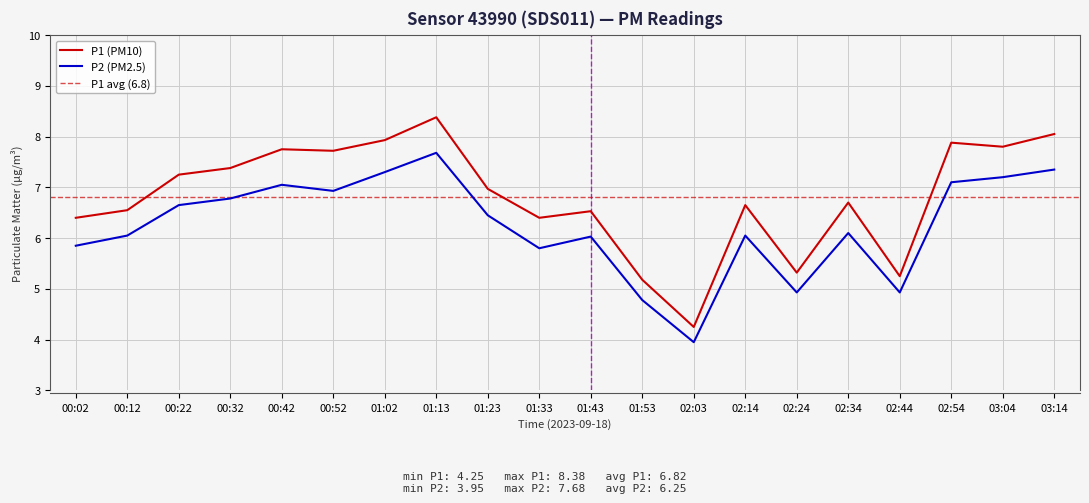

What is the maximum value for P2?

7.7